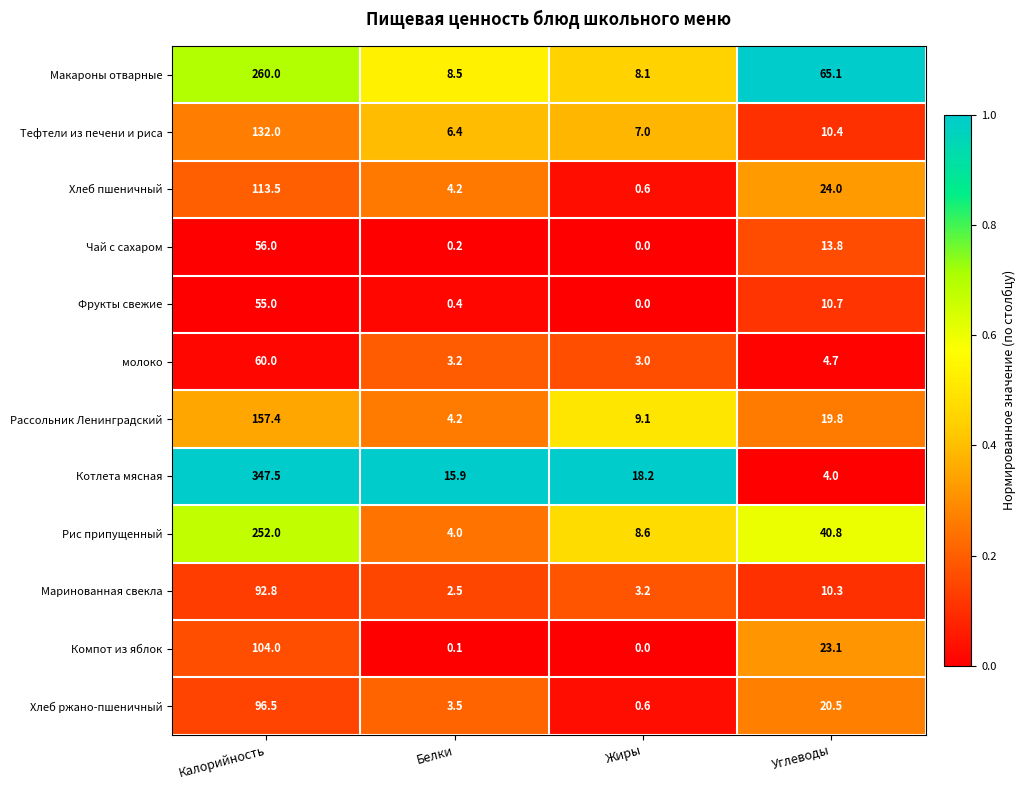

Rank the categories by Макароны отварные value from lowest to highest.

Жиры, Белки, Углеводы, Калорийность